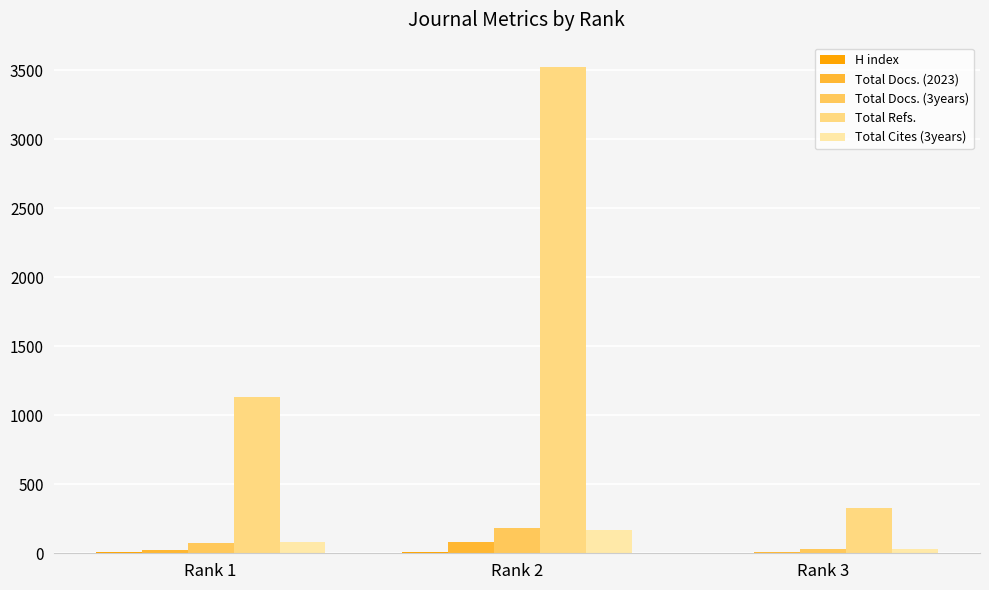

At which category does the chart reach its peak across all series?

Rank 2